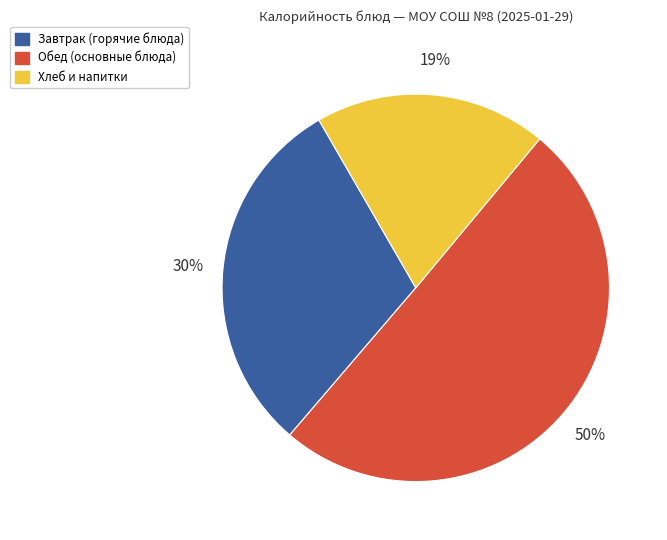

To the nearest percent, what is the difference between the largest and smallest slice percentages?

31%